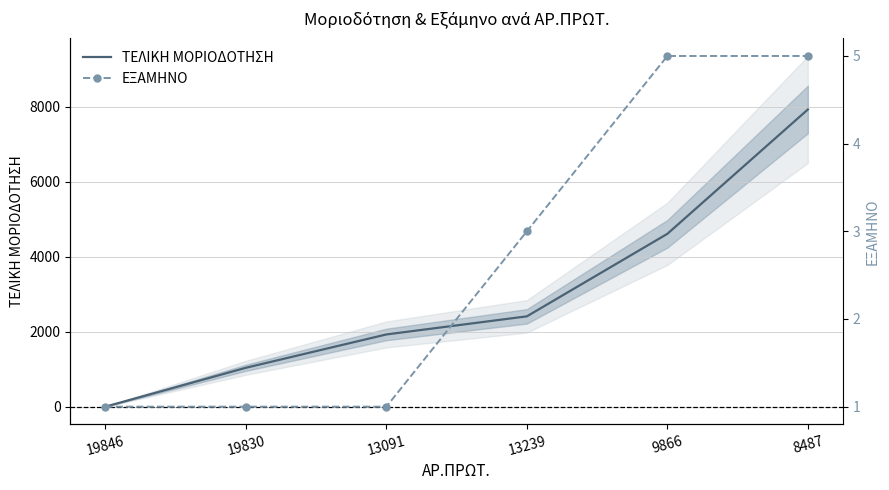

Is the value of ΕΞΑΜΗΝΟ at 9866 greater than the value of ΤΕΛΙΚΗ ΜΟΡΙΟΔΟΤΗΣΗ at 8487?

No